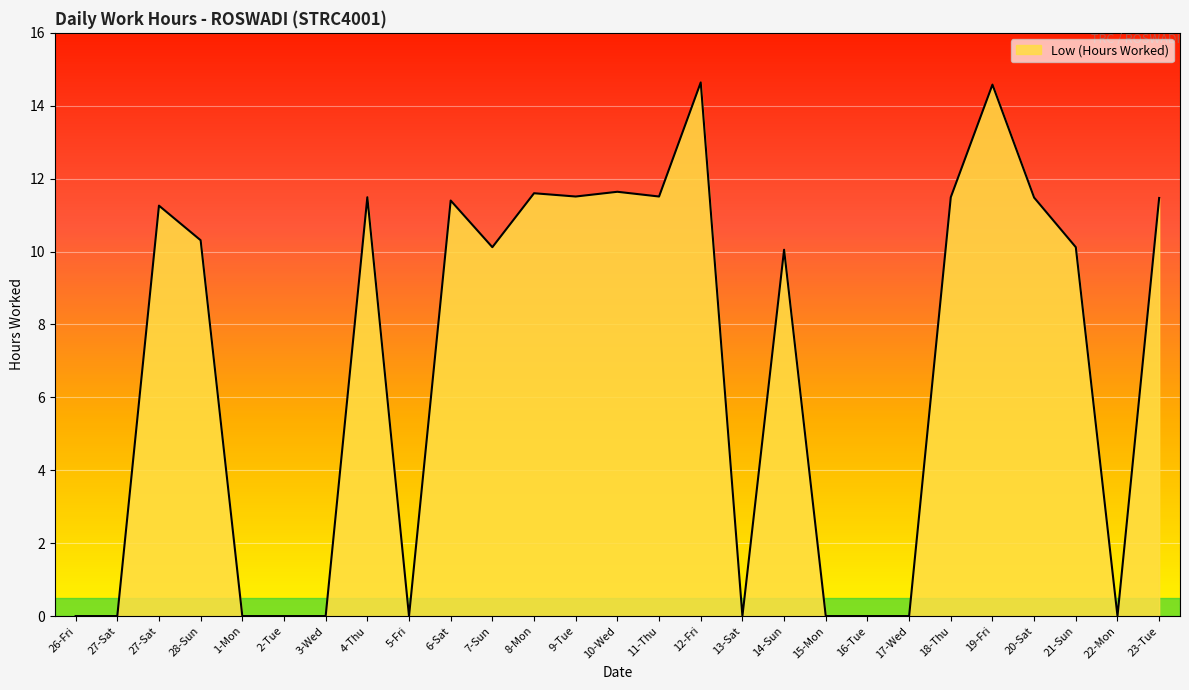

At which category does the data reach its first local valley?

5-Fri